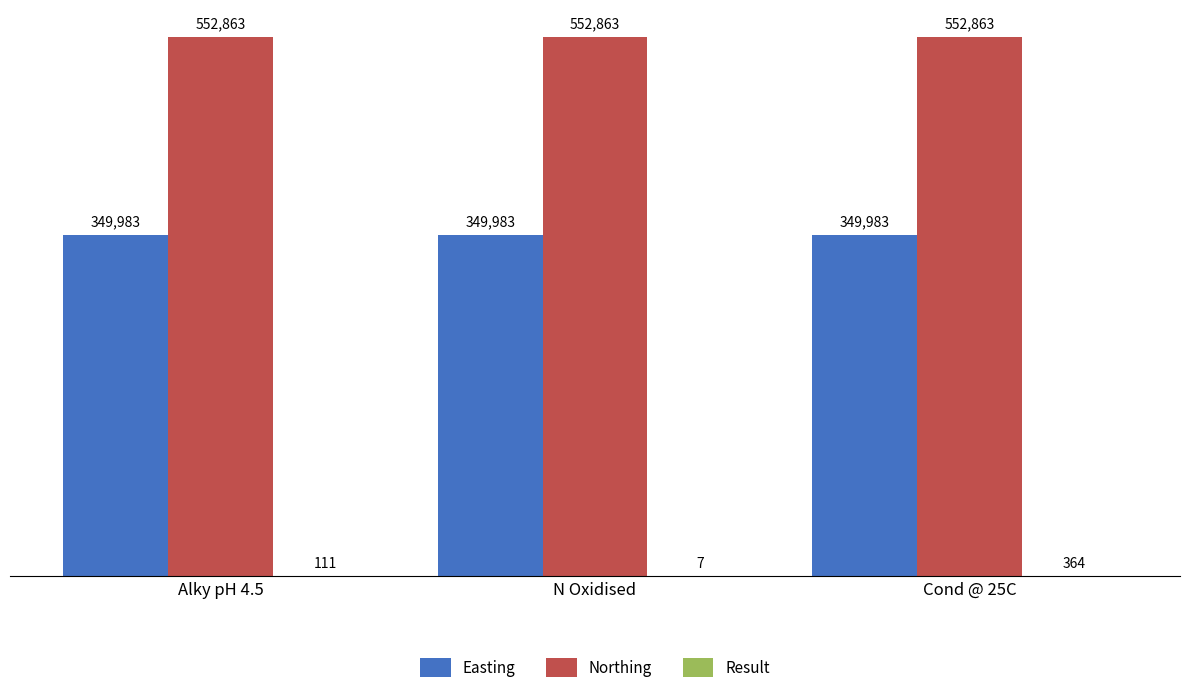

What value does the Easting series have at Alky pH 4.5?

349983.0